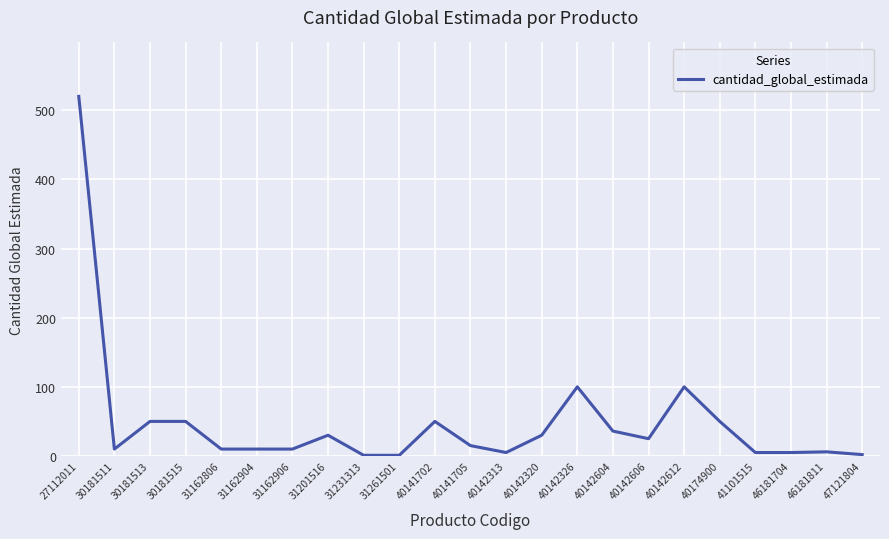

What is the smallest value displayed?

1